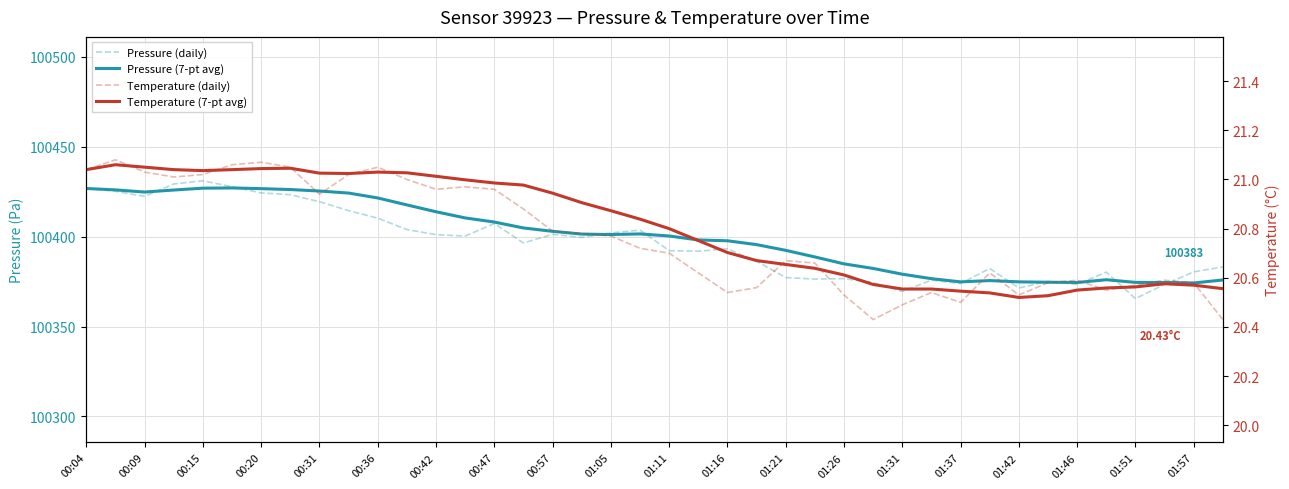

Which series changed the most between 01:16 and 30?

Pressure (7-pt avg)